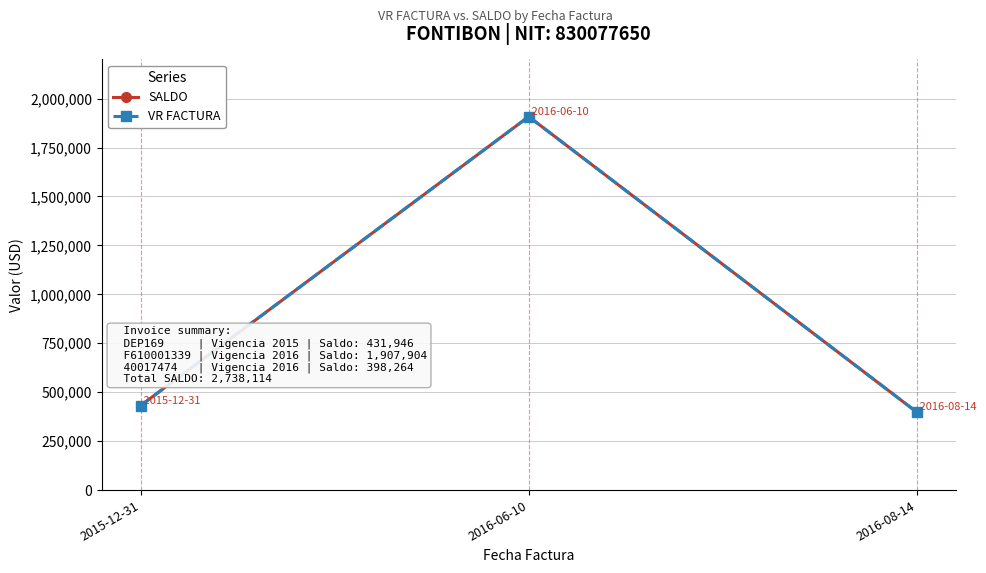

Does the chart have visible grid lines?

Yes